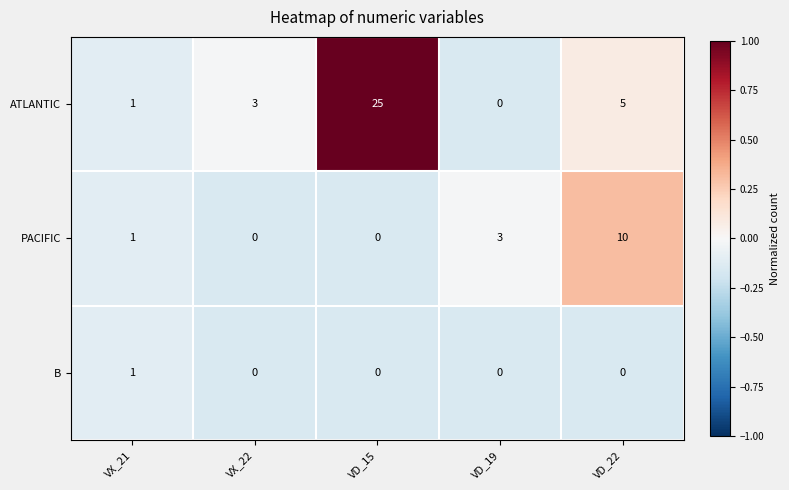

Where is PACIFIC nearest to the value 5?

VD_19